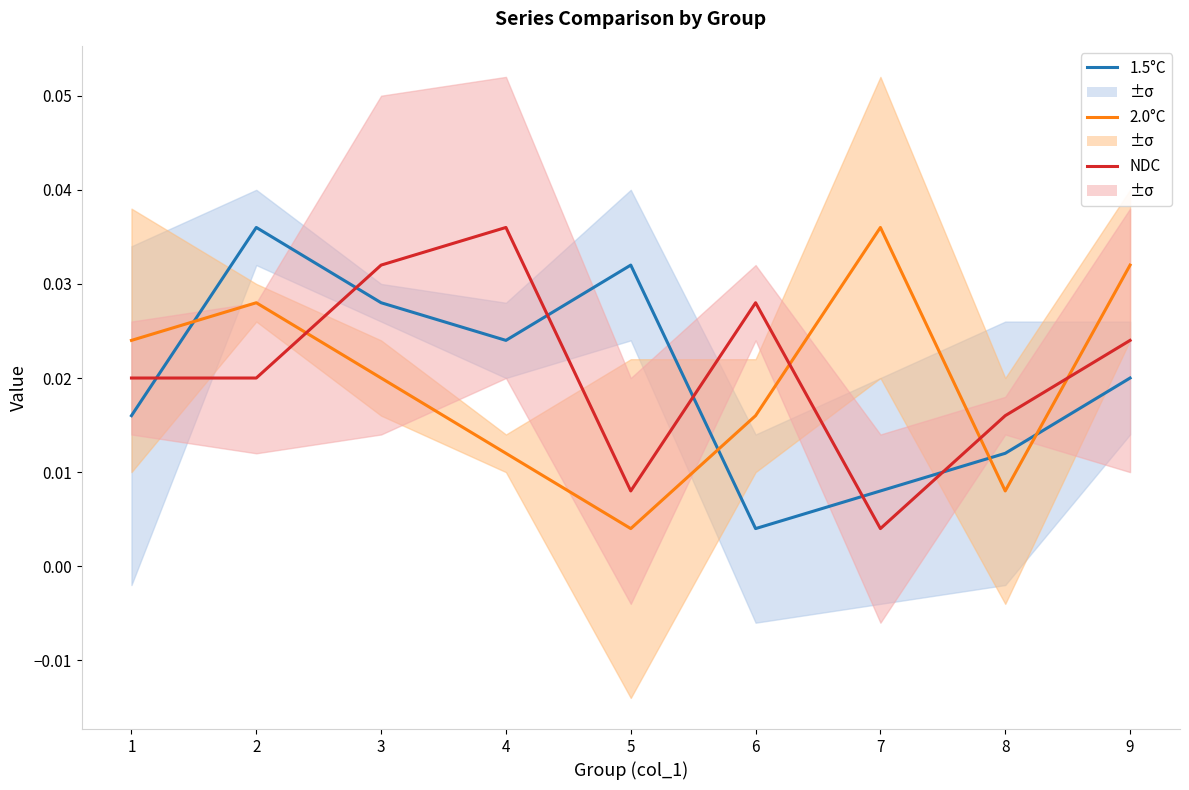

List the series in order of their peak value, lowest first.

1.5°C, 2.0°C, NDC